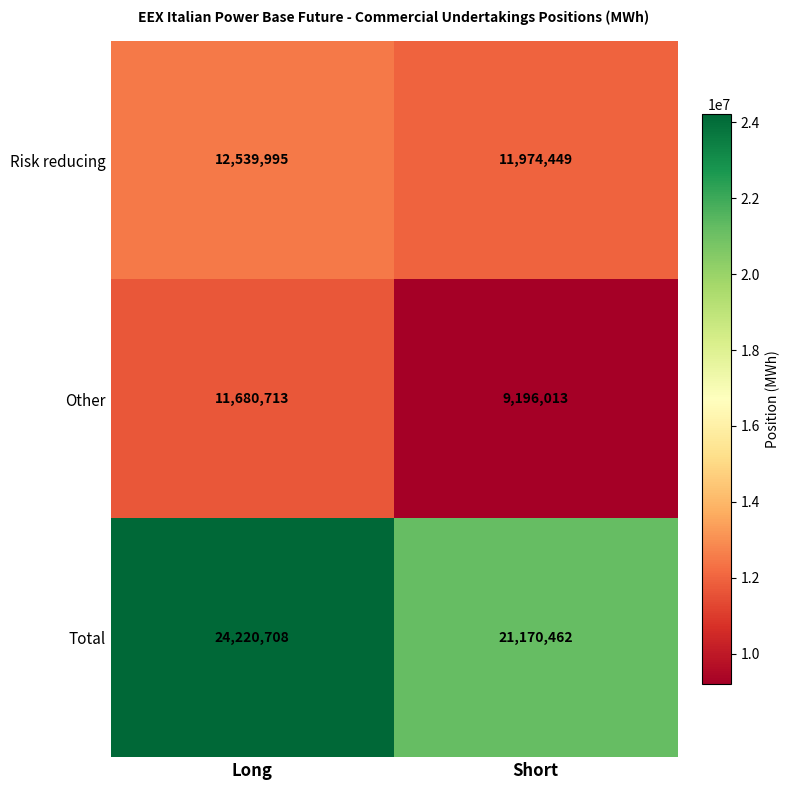

Between Long and Short, which series saw the biggest shift?

Total